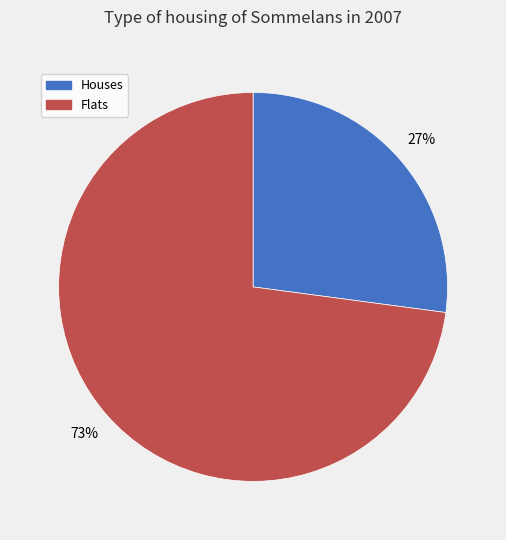

What is the largest slice in the pie chart?

Flats